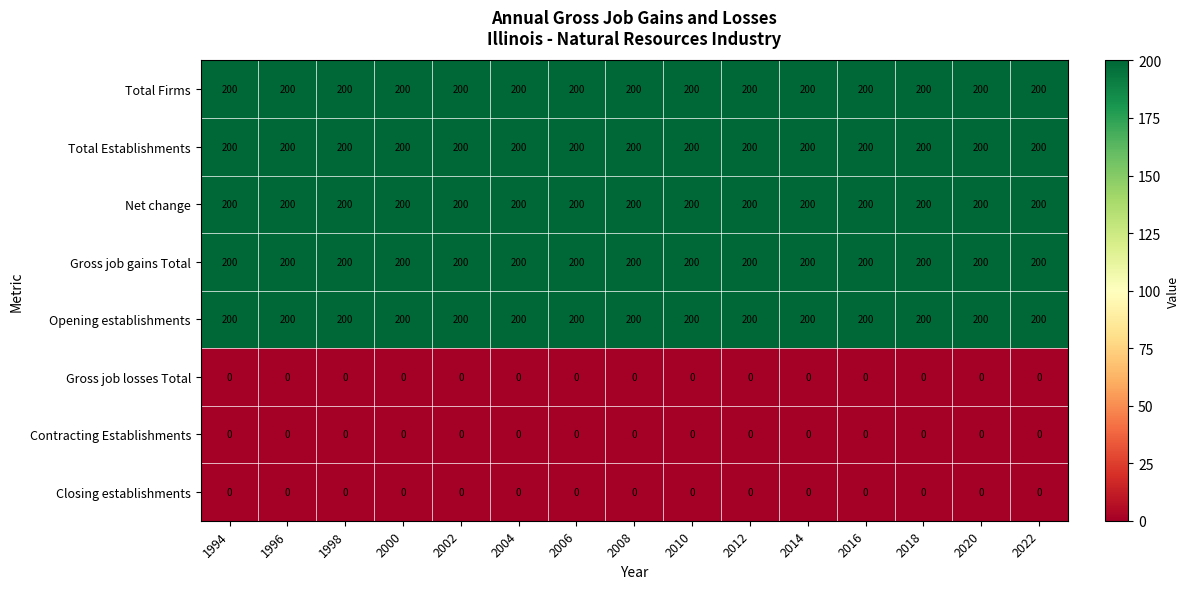

What is the total value across all series at 2008?

1000